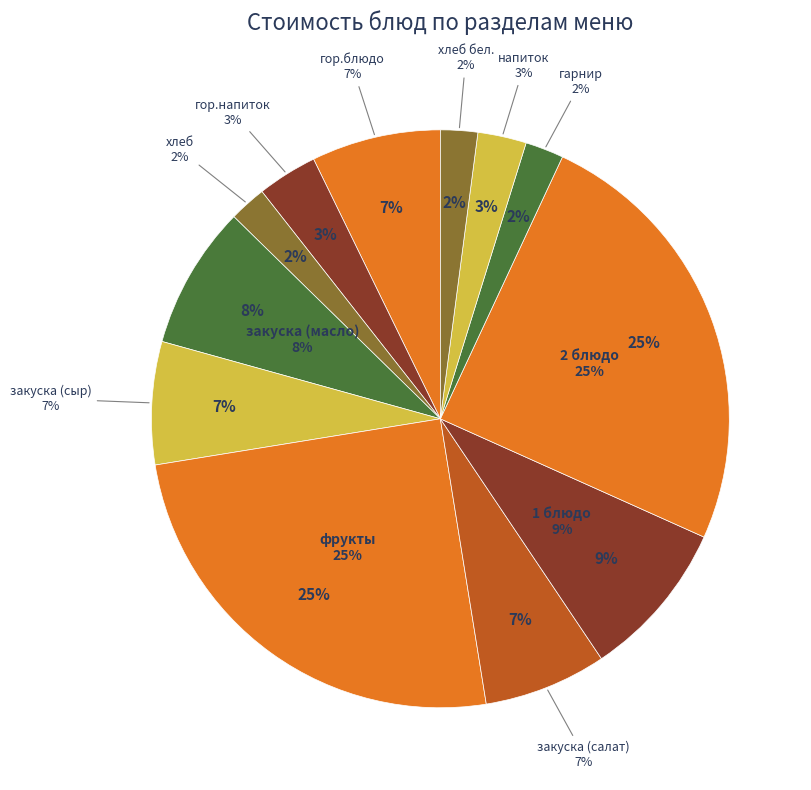

What is the change in value from фрукты to гарнир?

-31.9